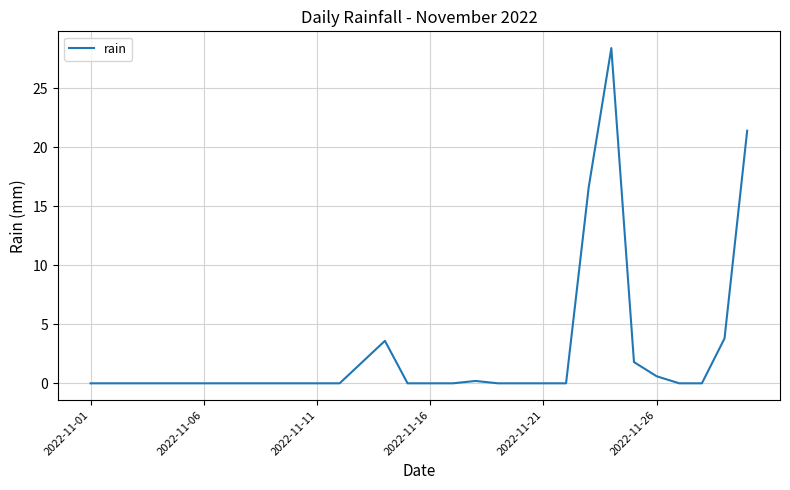

What is the maximum value shown in the chart?

28.4